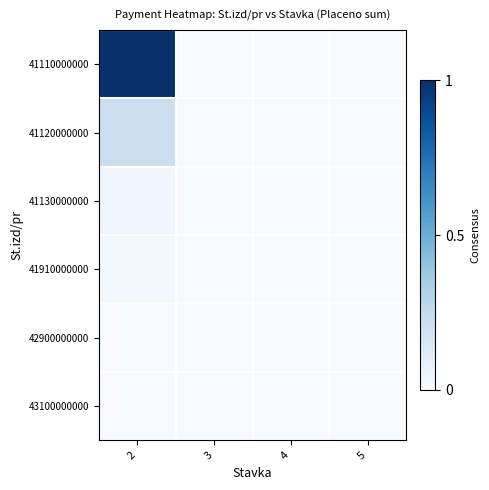

Reading right to left, what are all the values shown in this chart?

41110000000: 5=0.0	4=0.0	3=0.0	2=1.0
41120000000: 5=0.0	4=0.0	3=0.0	2=0.2
41130000000: 5=0.0	4=0.0	3=0.0	2=0.0
41910000000: 5=0.0	4=0.0	3=0.0	2=0.0
42900000000: 5=0.0	4=0.0	3=0.0	2=0.0
43100000000: 5=0.0	4=0.0	3=0.0	2=0.0